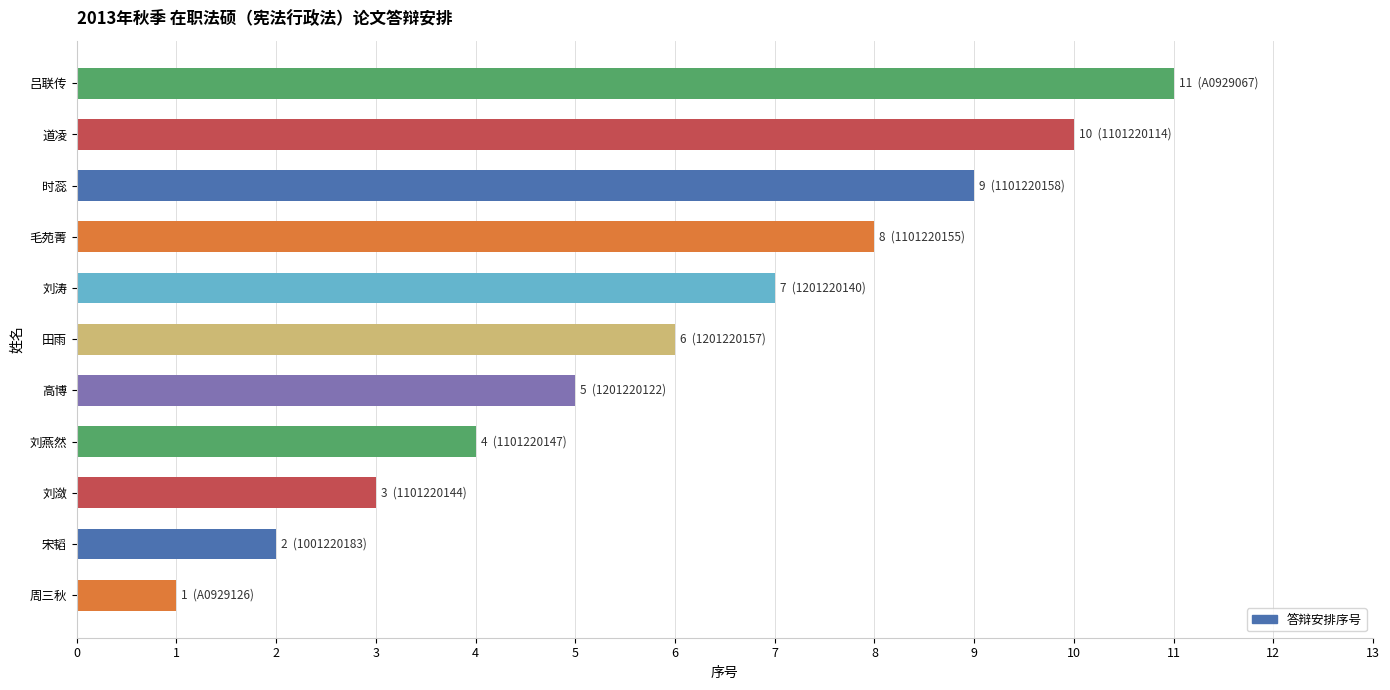

List the labels in order of value, largest first.

吕联传, 道凌, 时蕊, 毛苑菁, 刘涛, 田雨, 高博, 刘燕然, 刘潋, 宋韬, 周三秋